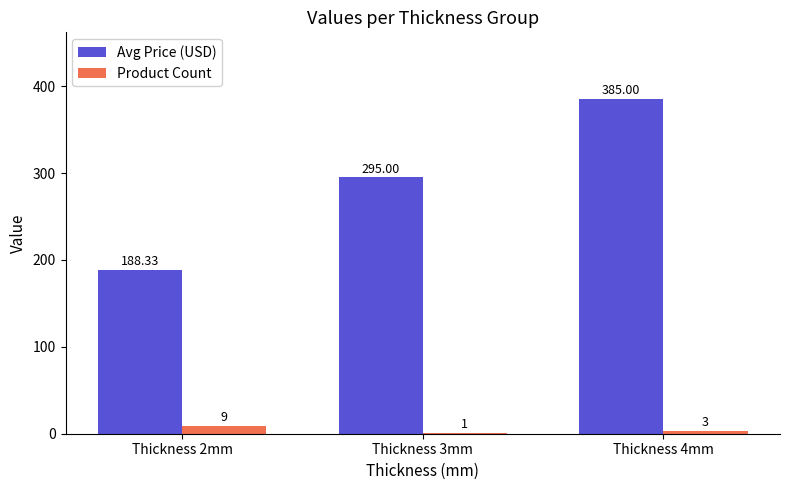

What is the greatest value displayed?

385.0